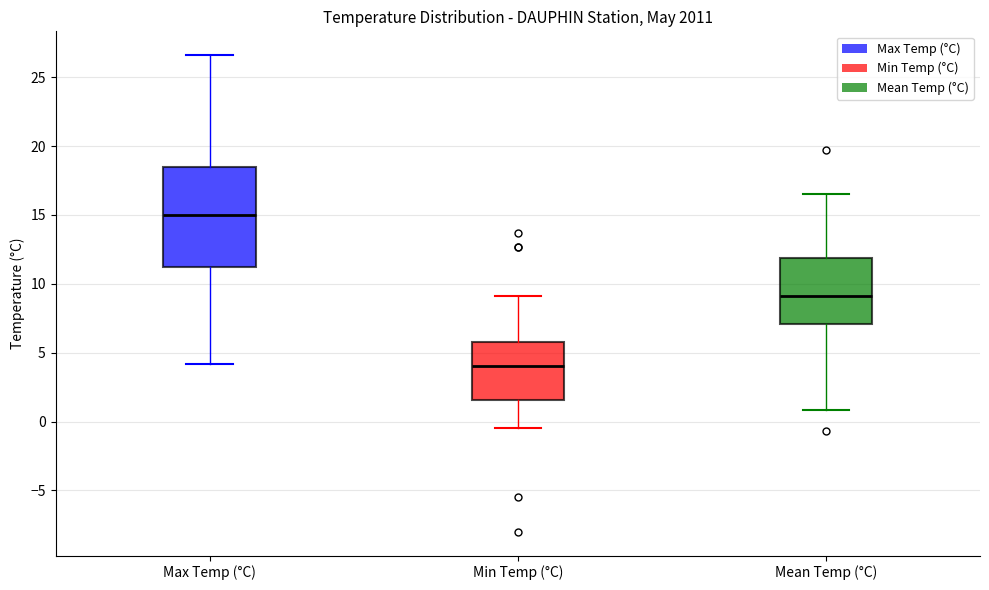

Which box's median line is the lowest?

Min Temp (°C)